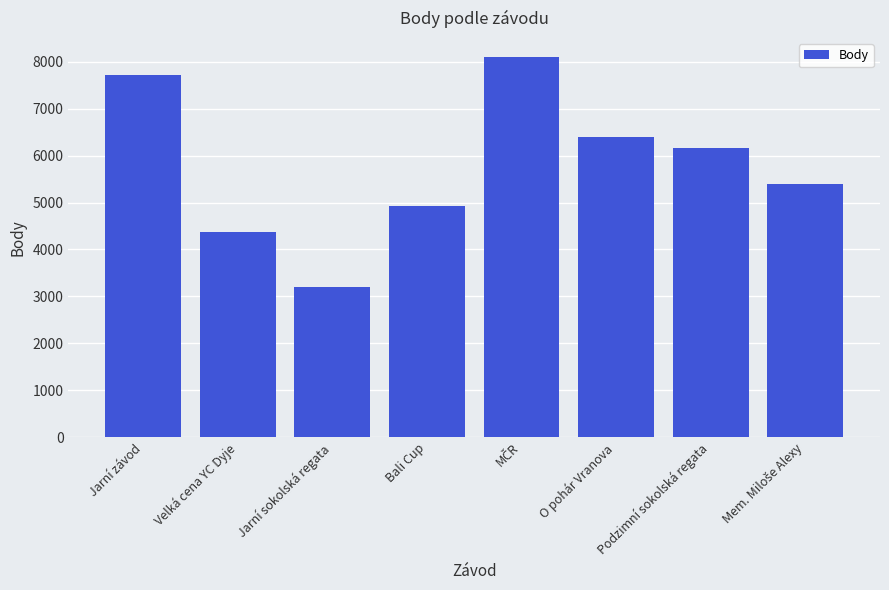

Approximately how many times larger is the value at Podzimní sokolská regata compared to Velká cena YC Dyje?

1.4